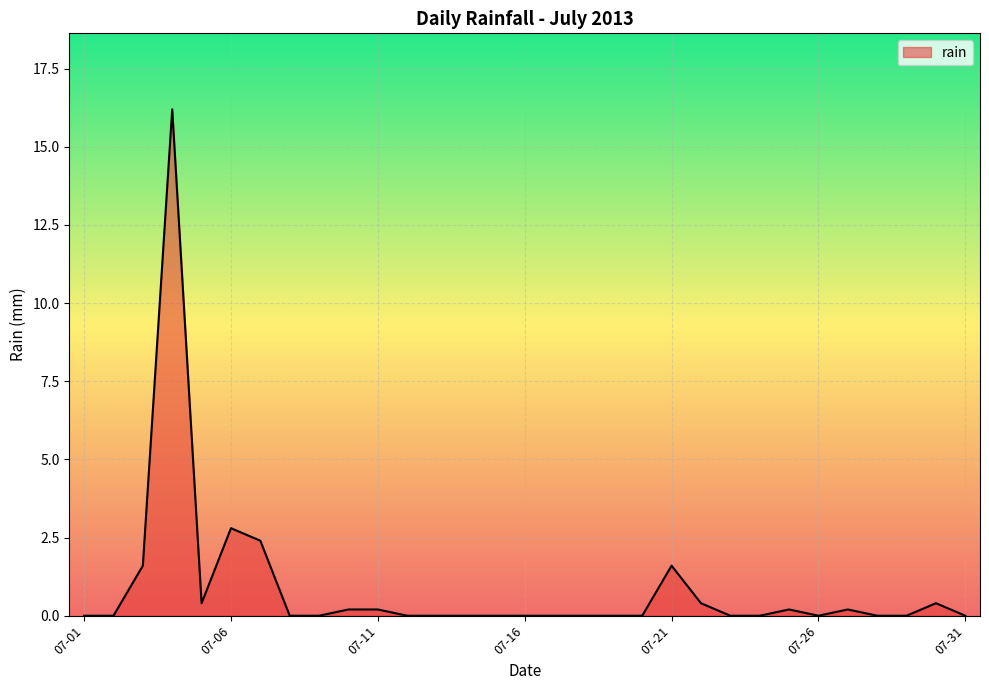

Reading left to right, list all the values displayed in this chart.

0.0	0.0	1.6	16.2	0.4	2.8	2.4	0.0	0.0	0.2	0.2	0.0	0.0	0.0	0.0	0.0	0.0	0.0	0.0	0.0	1.6	0.4	0.0	0.0	0.2	0.0	0.2	0.0	0.0	0.4	0.0